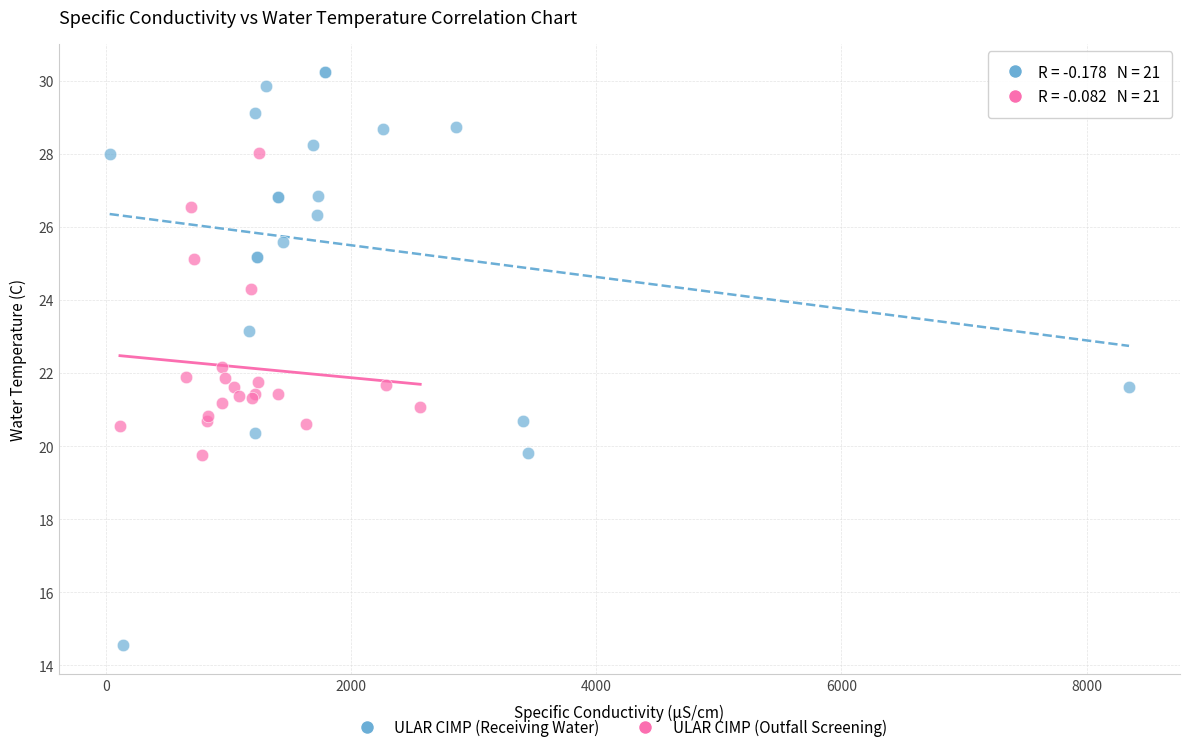

Which series has the largest Y range (max minus min)?

ULAR CIMP (Receiving Water)